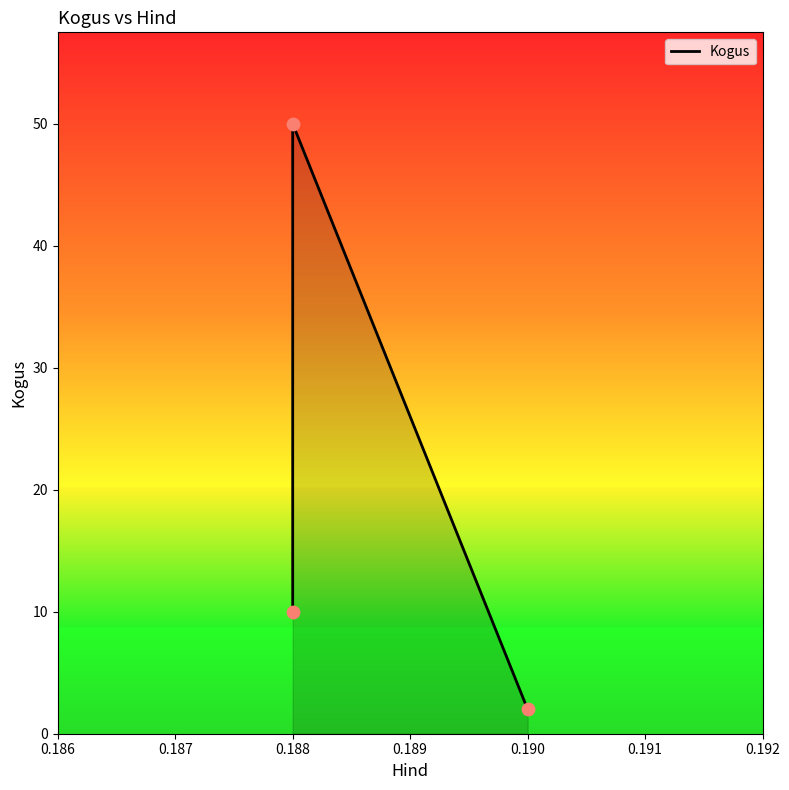

Approximately how many times larger is the value at 0.188 compared to 0.19?

25.0